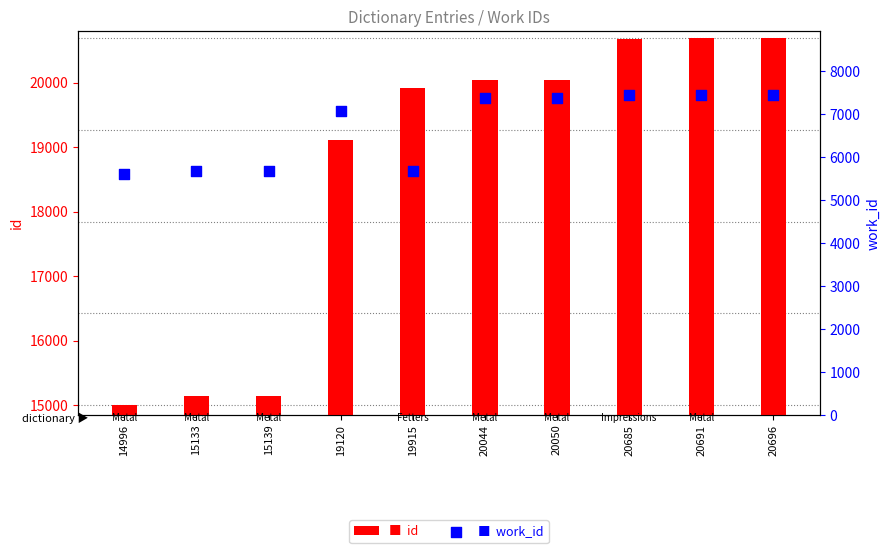

What are all the series names shown in the legend?

id, work_id